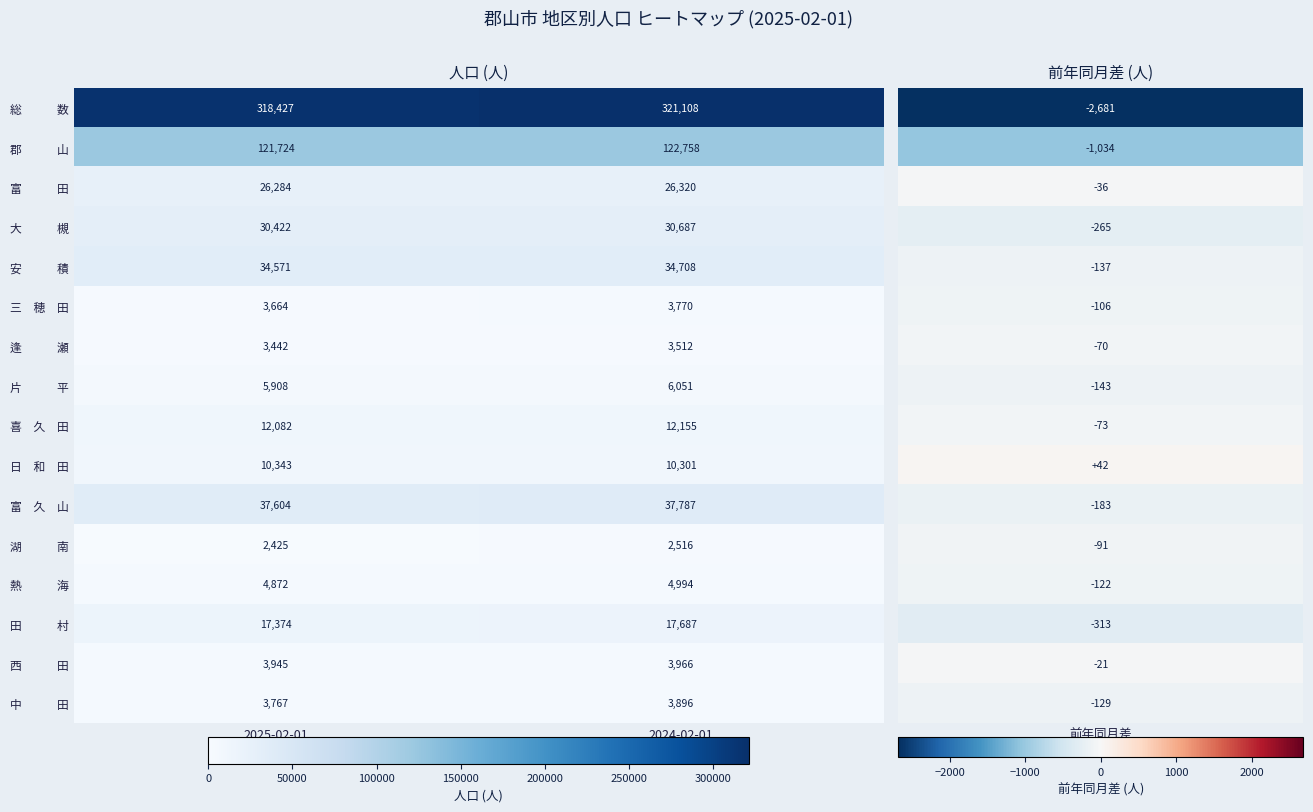

Which label corresponds to the smallest value in the chart?

2025-02-01